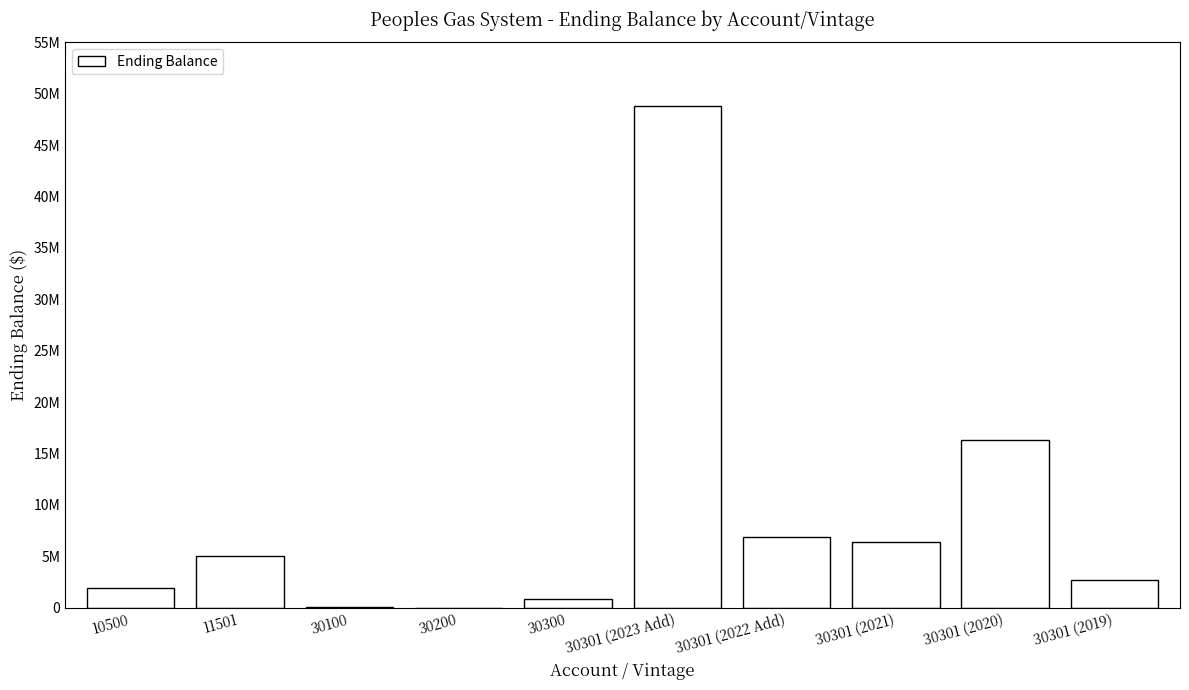

True or false: the data shows 16288279.0 at 30301 (2020).

True